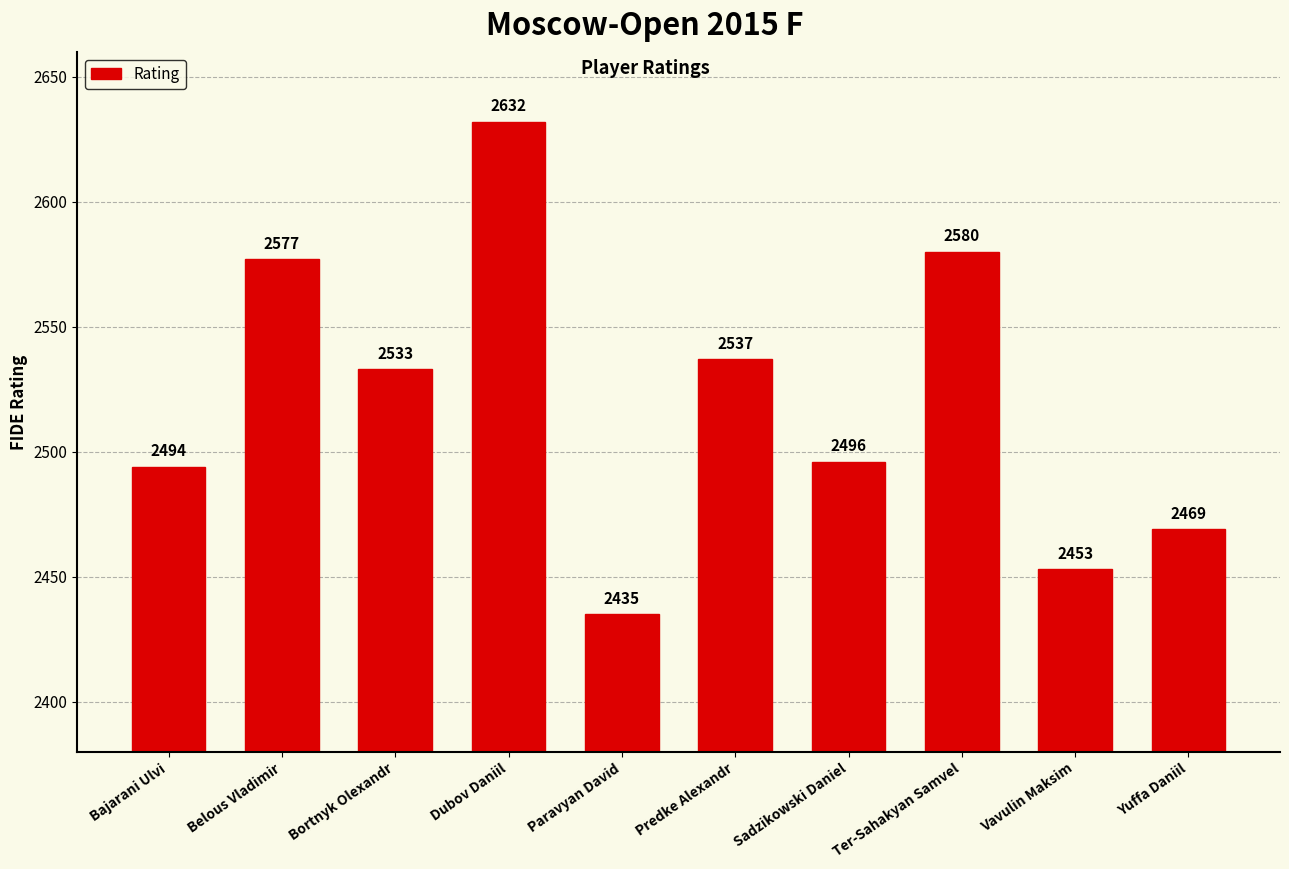

List the labels in order of value, smallest first.

Paravyan David, Vavulin Maksim, Yuffa Daniil, Bajarani Ulvi, Sadzikowski Daniel, Bortnyk Olexandr, Predke Alexandr, Belous Vladimir, Ter-Sahakyan Samvel, Dubov Daniil